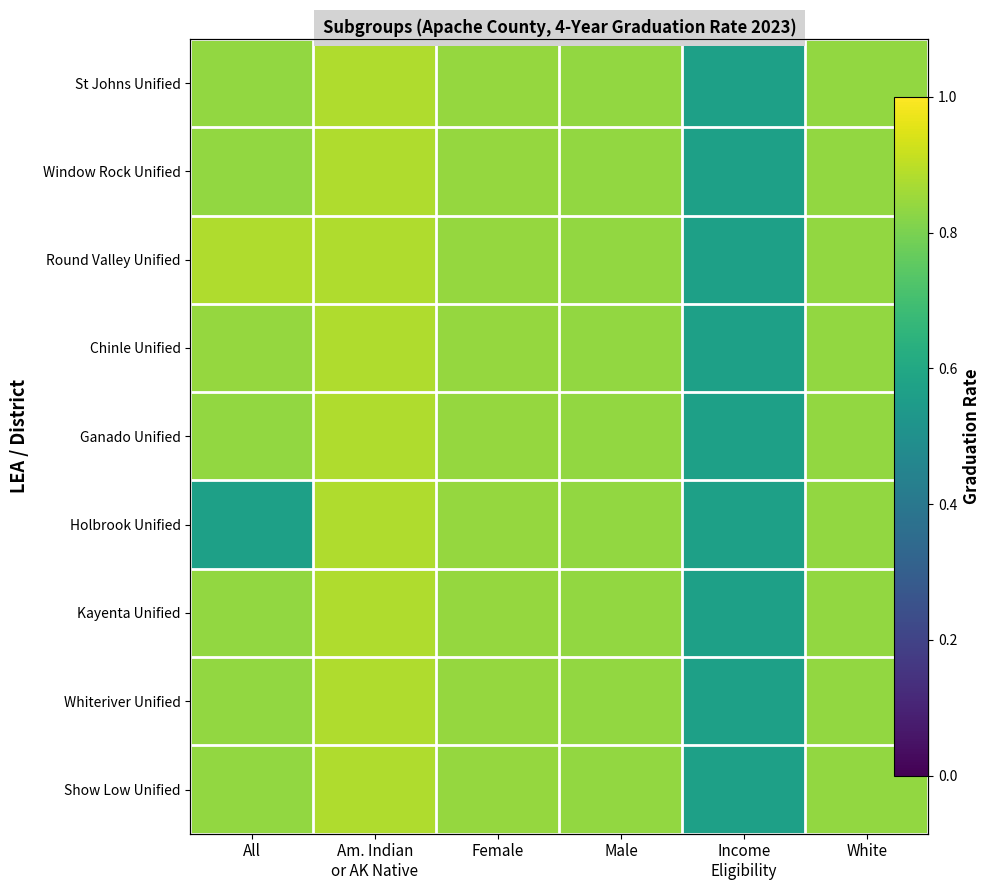

Is it true that Round Valley Unified equals 0.6 at Income Eligibility?

True